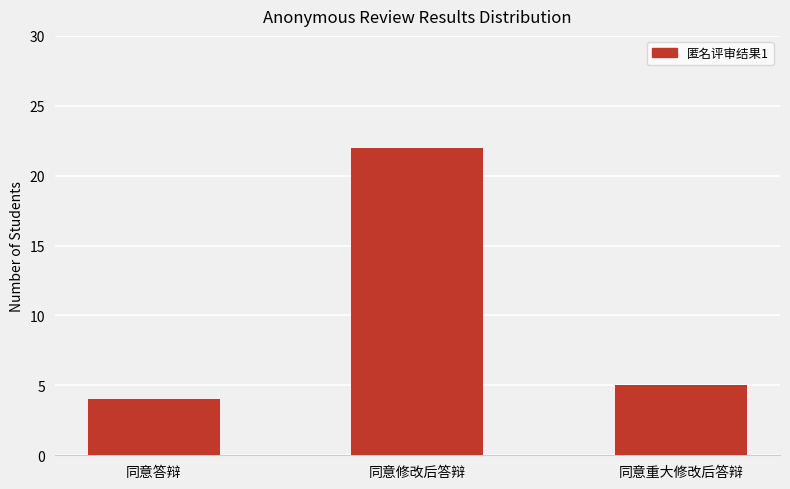

What is the difference between the values at 同意重大修改后答辩 and 同意答辩?

1